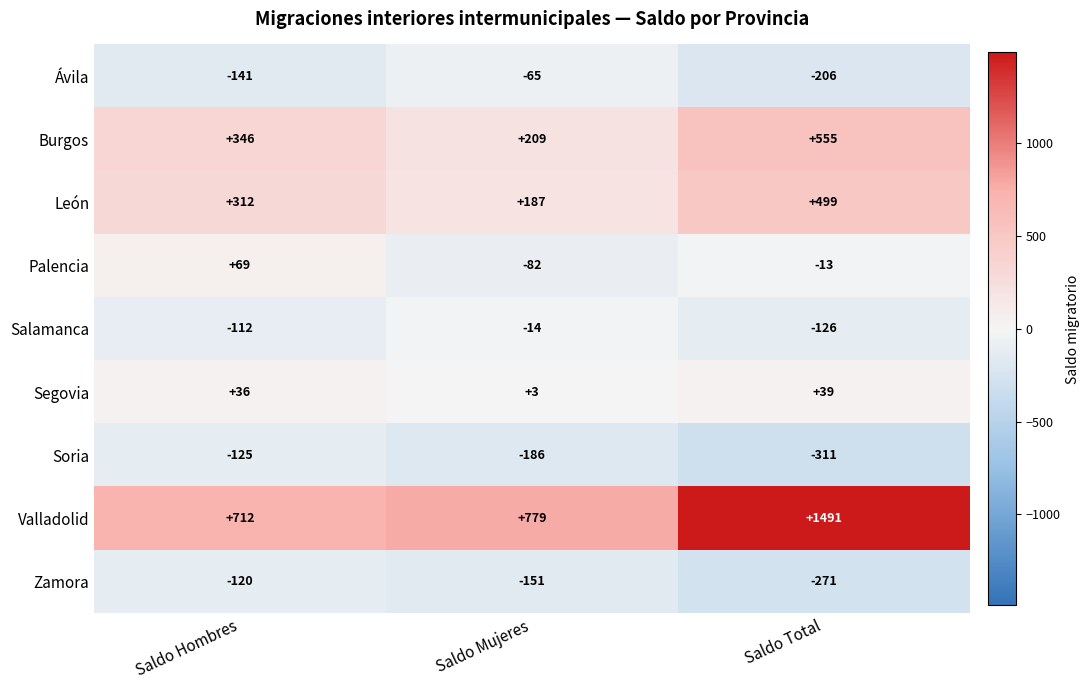

Read the Ávila value at Saldo Total, to the nearest 5.

-205